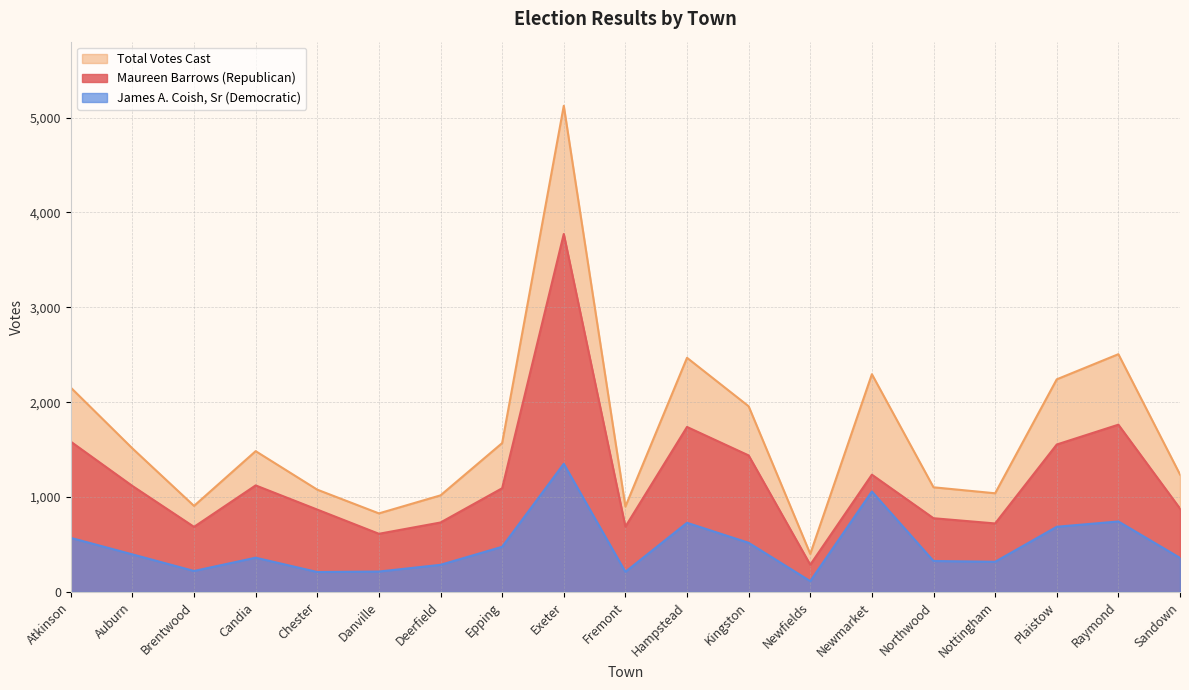

What are all the series names shown in the legend?

Total Votes Cast, Maureen Barrows (Republican), James A. Coish, Sr (Democratic)